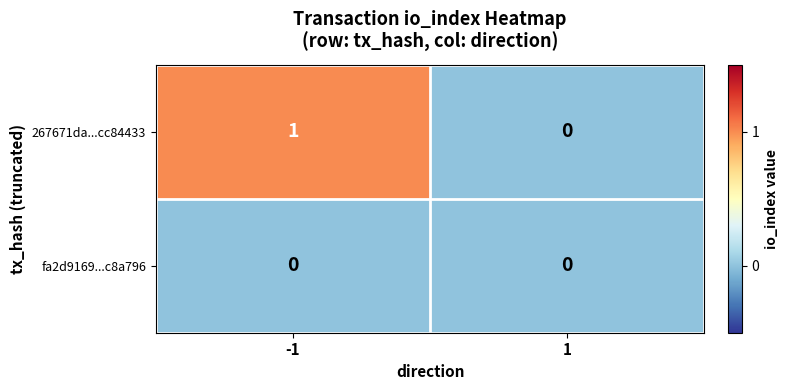

At -1, list the series in order from largest to smallest.

267671da...cc84433, fa2d9169...c8a796